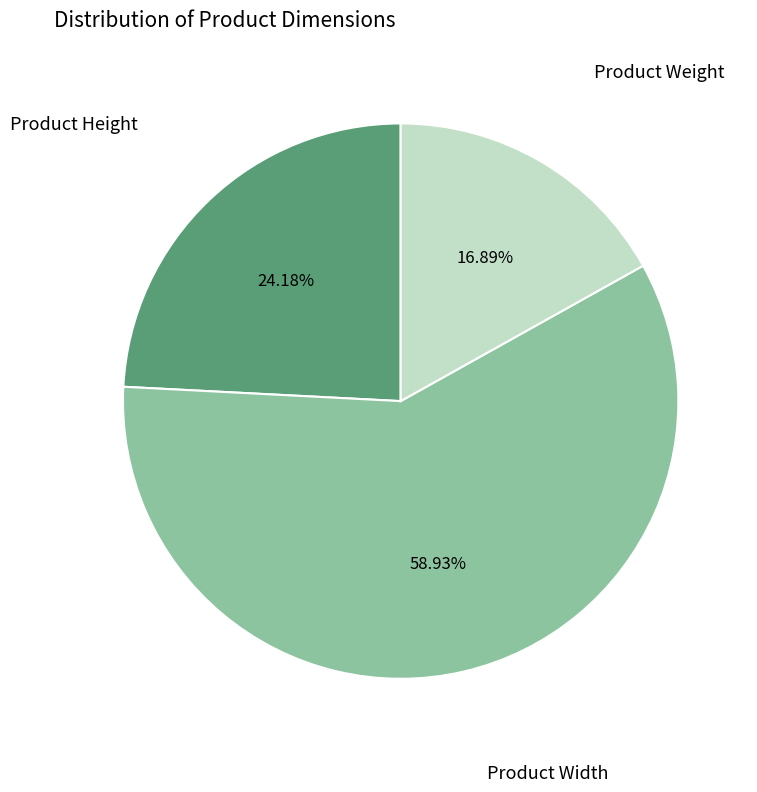

Does any single category account for the majority?

Yes